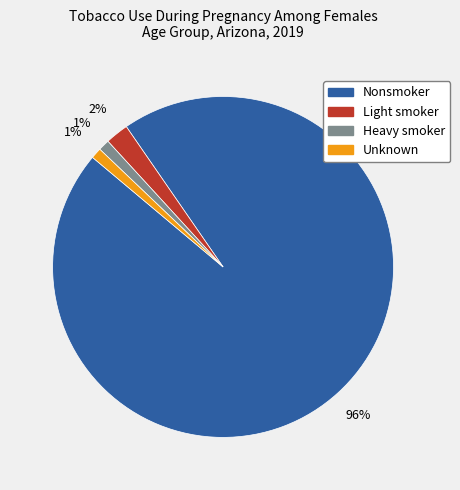

Which slice represents more than half of the pie?

Nonsmoker